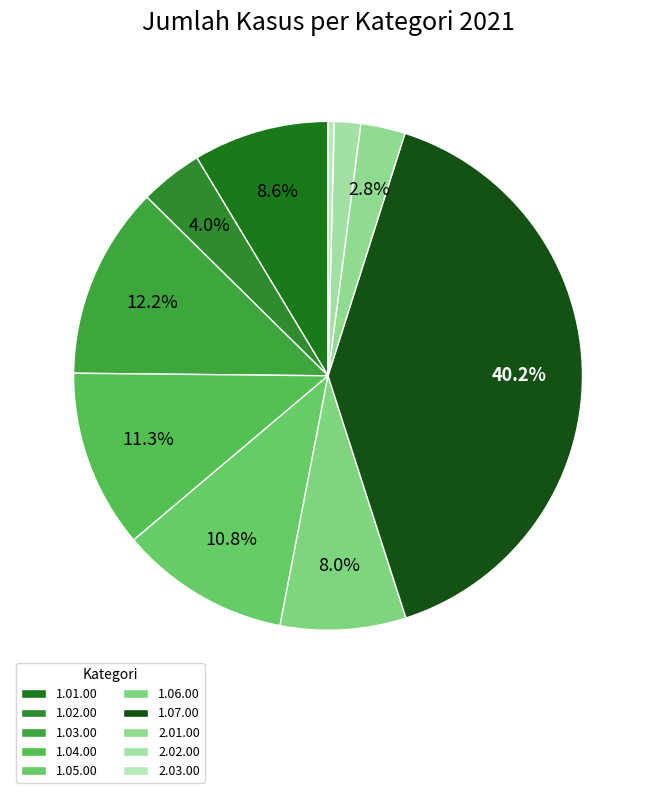

Count the number of slices in the pie.

10